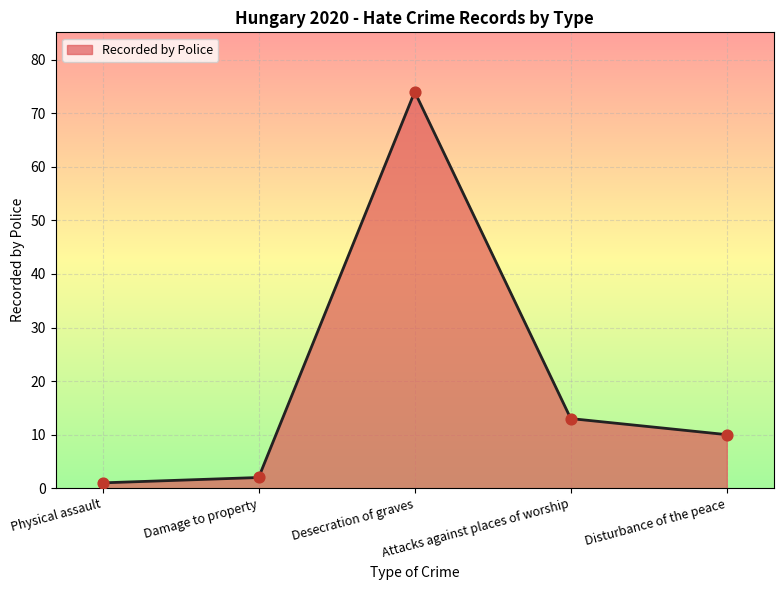

Which has a higher value, Disturbance of the peace or Desecration of graves?

Desecration of graves